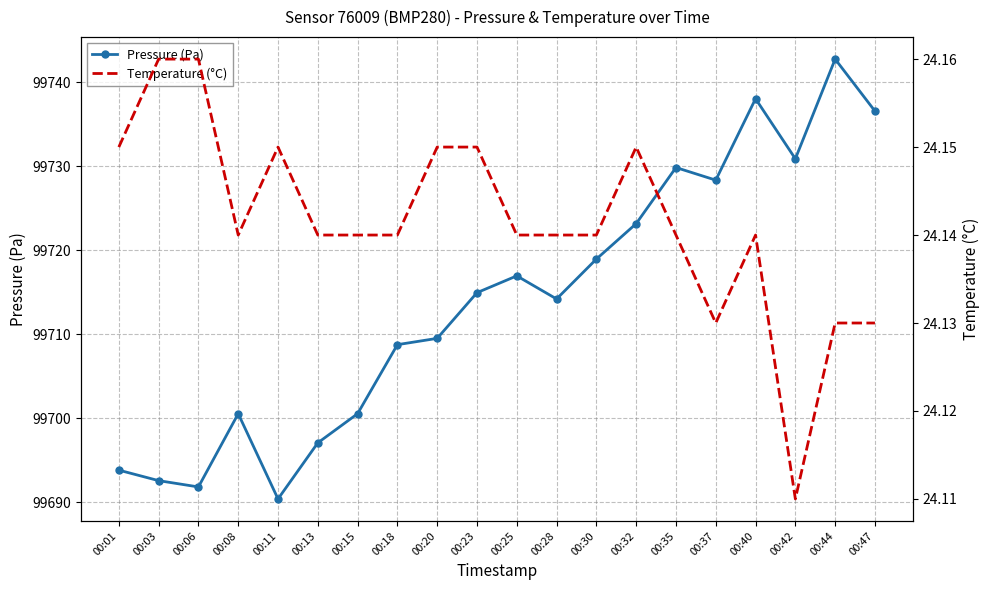

At which label is Pressure (Pa) closest to 99716?

00:25